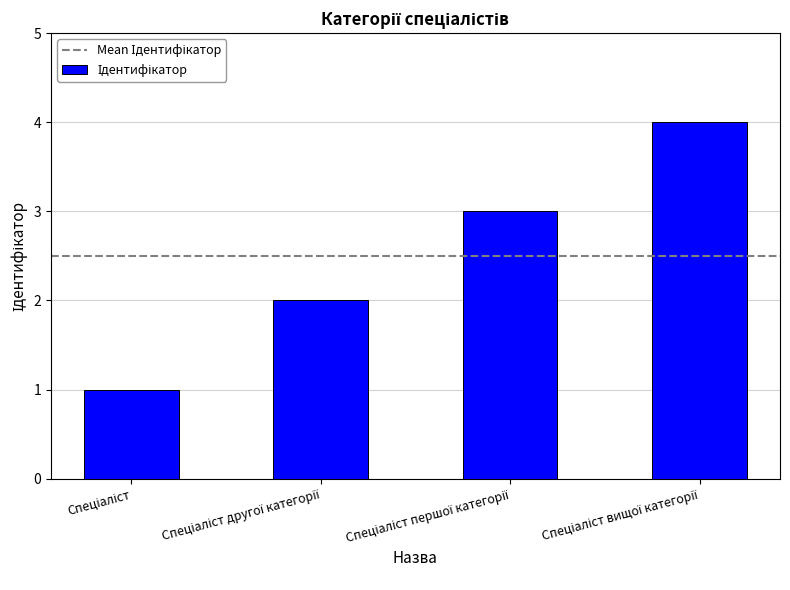

What is the maximum value shown in the chart?

4